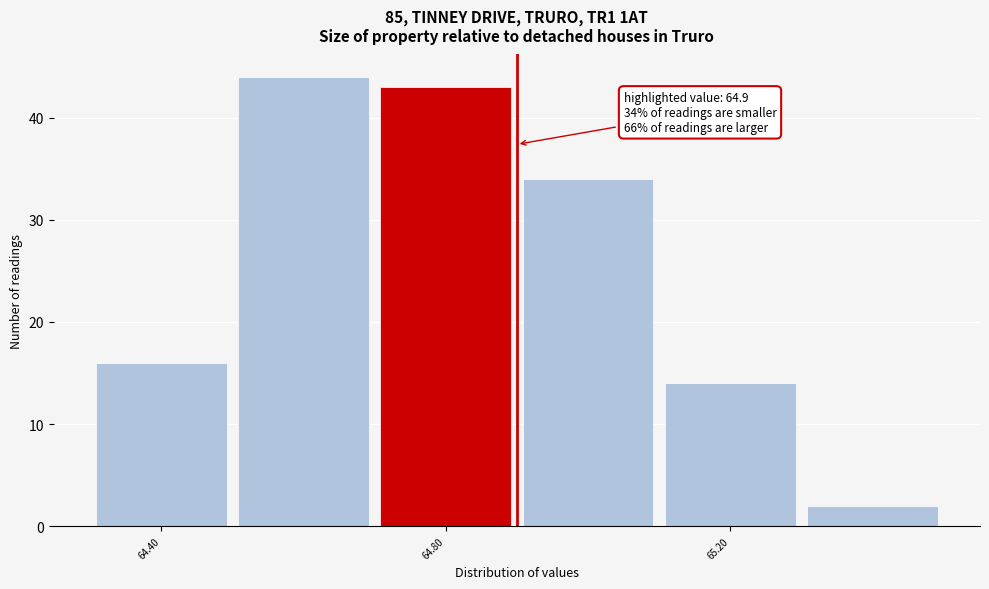

Which range on the x-axis has the tallest bar?

64.5 to 64.7